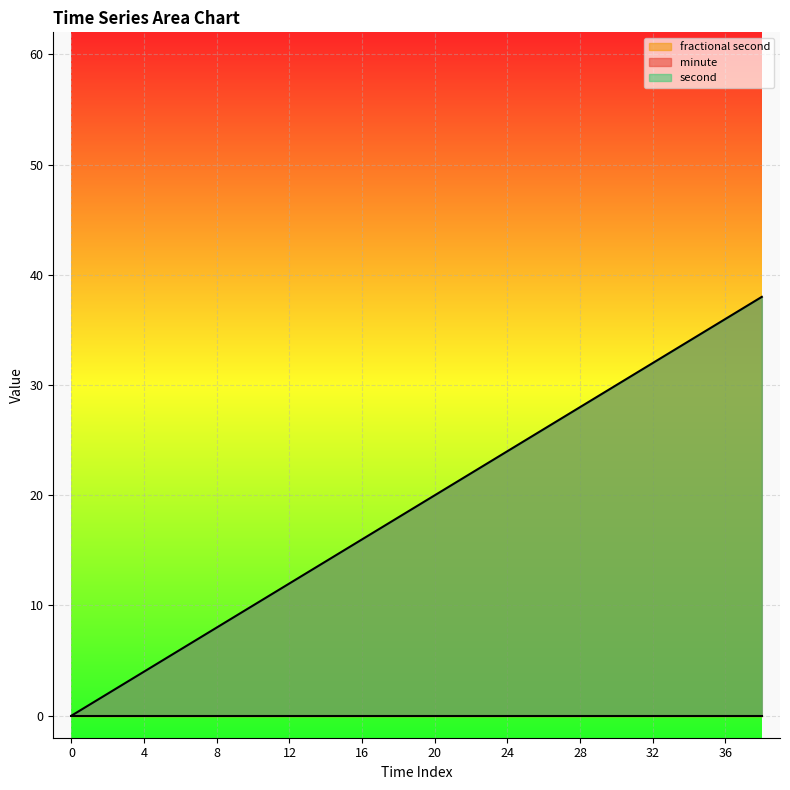

At how many categories does at least one series exceed 33?

3